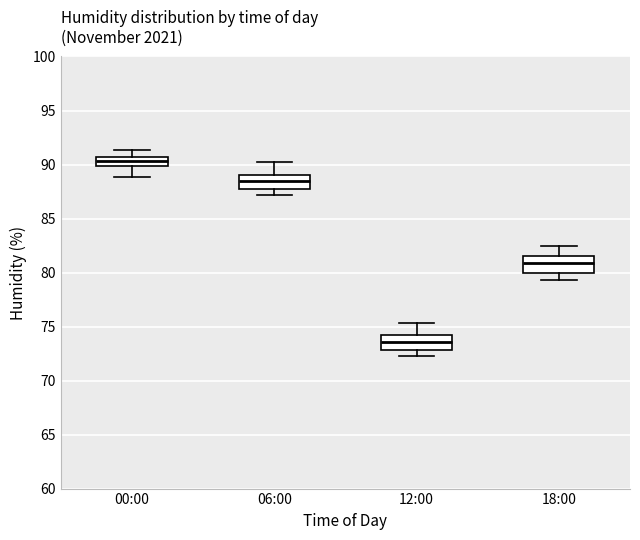

Reading left to right, read every box against the y-axis: the position of its median line, the range the box covers, and the ends of its whiskers. The values are not printed on the chart, so give them approximately, as read against the axis.

00:00: median 90.5 (inside the box), box 90.0 to 90.5, whiskers 89.0 to 91.5
06:00: median 88.5, box 87.5 to 89.0, whiskers 87.0 to 90.0
12:00: median 73.5, box 73.0 to 74.0, whiskers 72.5 to 75.5
18:00: median 81.0, box 80.0 to 81.5, whiskers 79.5 to 82.5